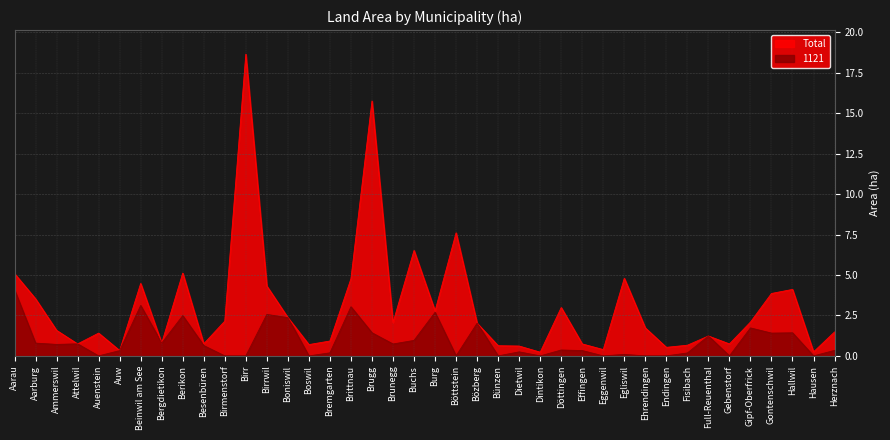

What position from the left is Full-Reuenthal?

34